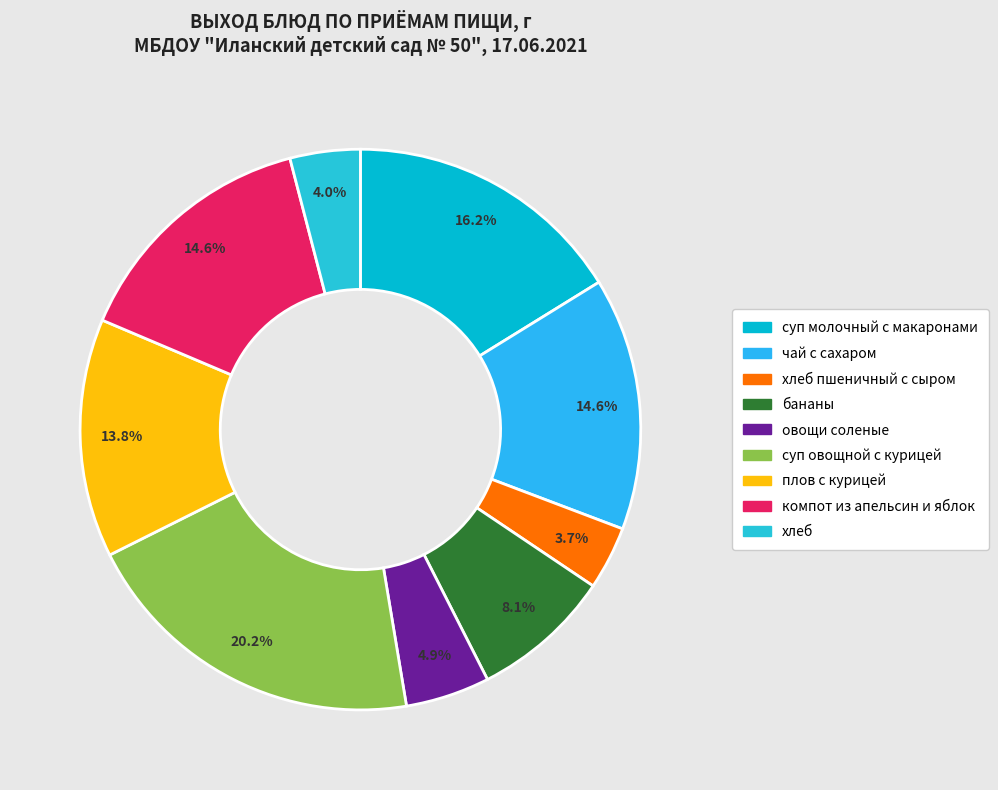

True or false: хлеб пшеничный с сыром accounts for 15% of the total.

False